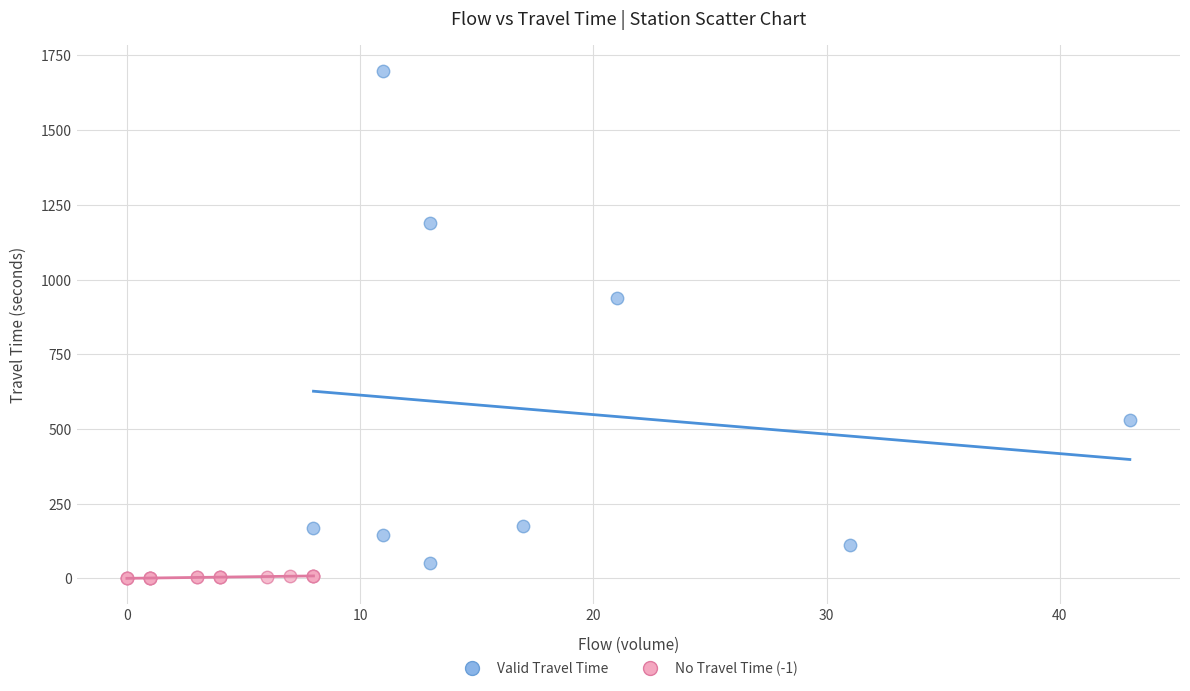

Which series reaches the maximum Y coordinate?

Valid Travel Time